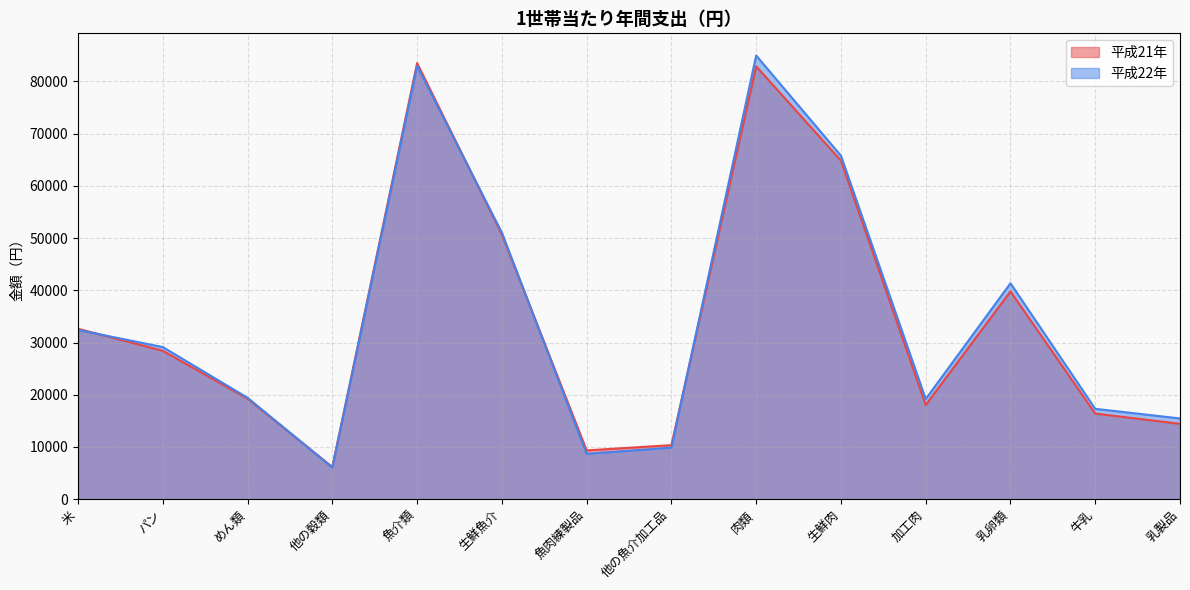

At which label does 平成21年 first exceed 28427?

米